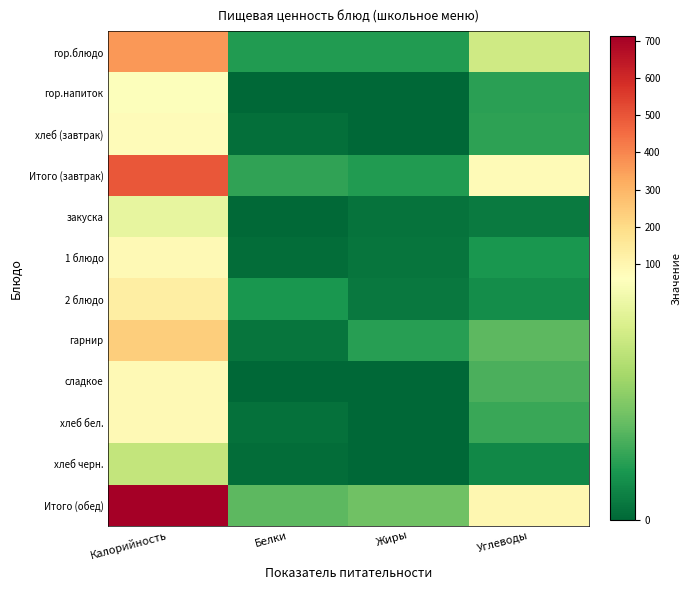

At which category is the sum across all series the highest?

Калорийность